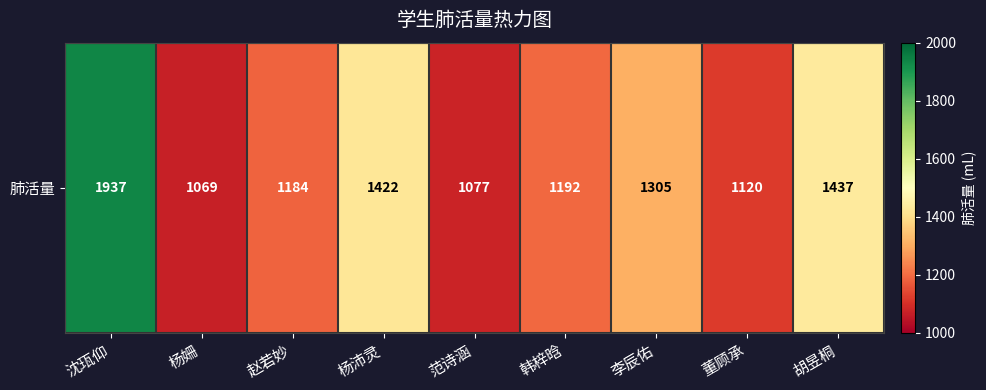

What value does the data have at 赵若妙, to the nearest 100?

1200